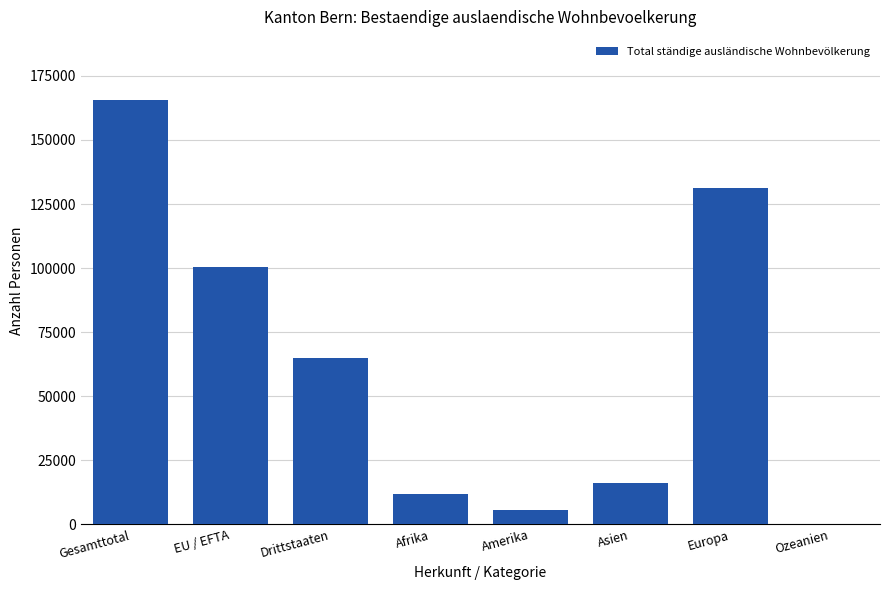

Which category has the highest value across all series?

Gesamttotal